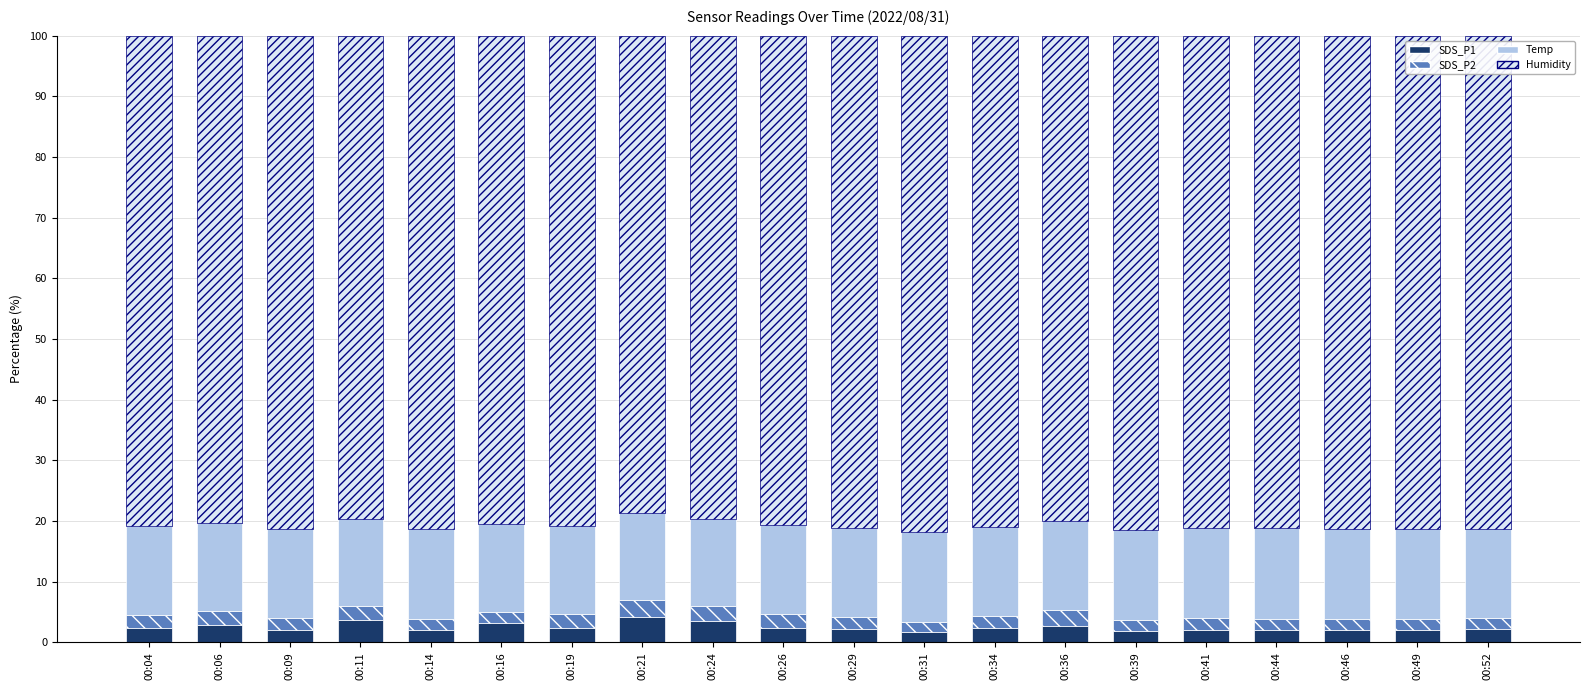

What is the total value across all series at 00:36?

100.0